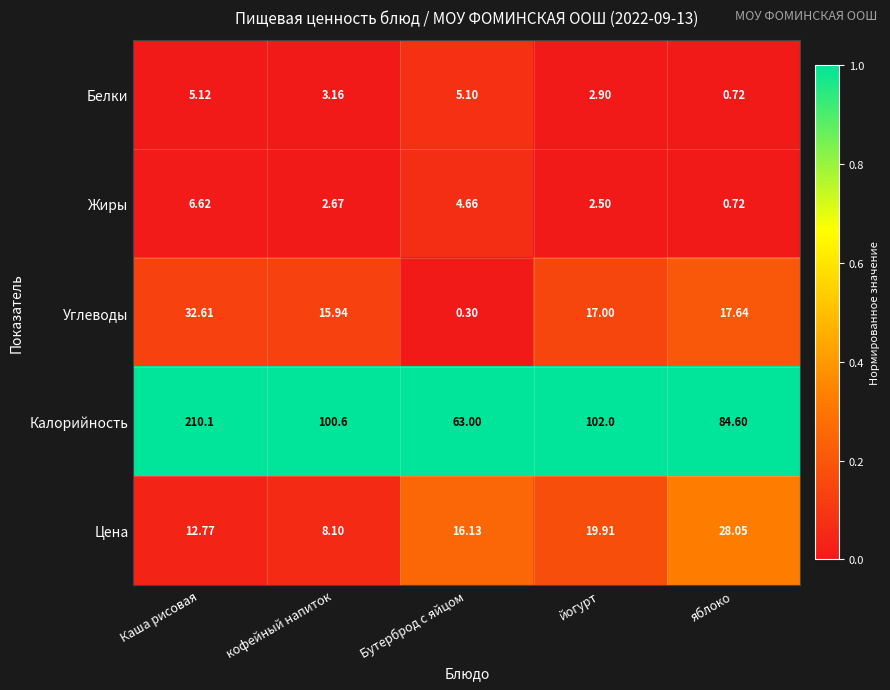

At which label is Белки closest to 2?

йогурт